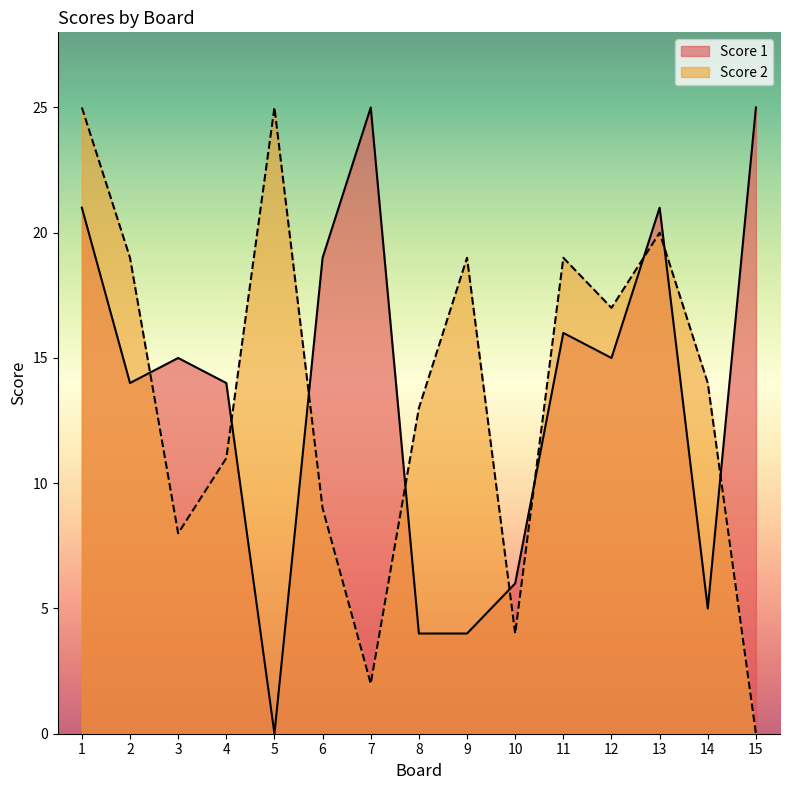

At which category is the sum across all series the highest?

1